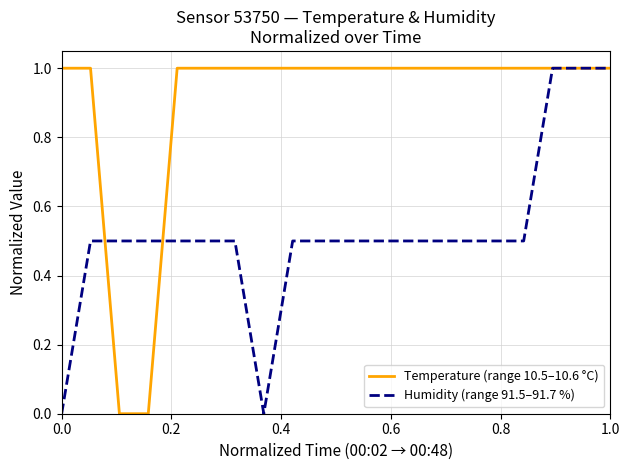

What is the maximum value shown in the chart?

1.0